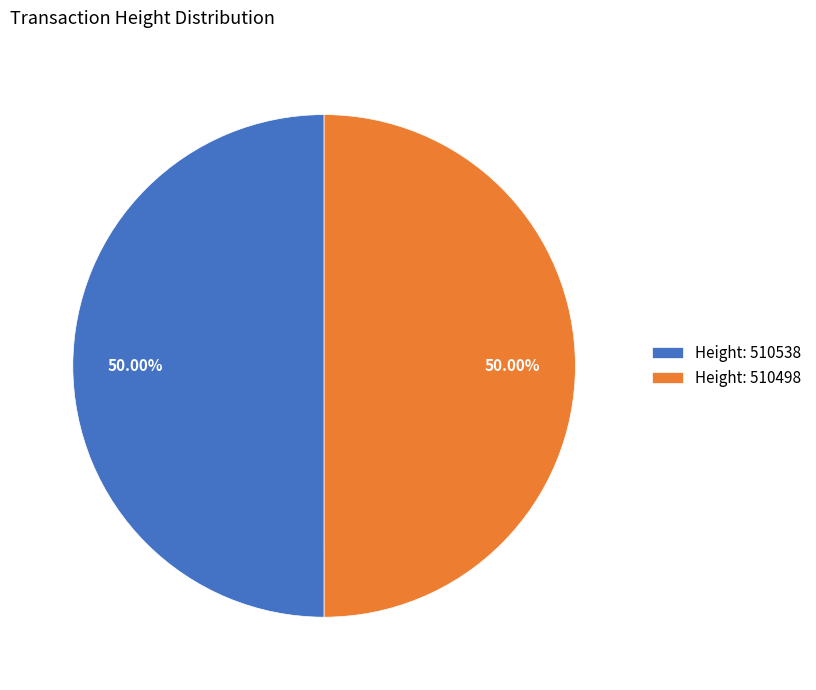

Do Height: 510498 and Height: 510538 together represent more than half of the pie?

Yes